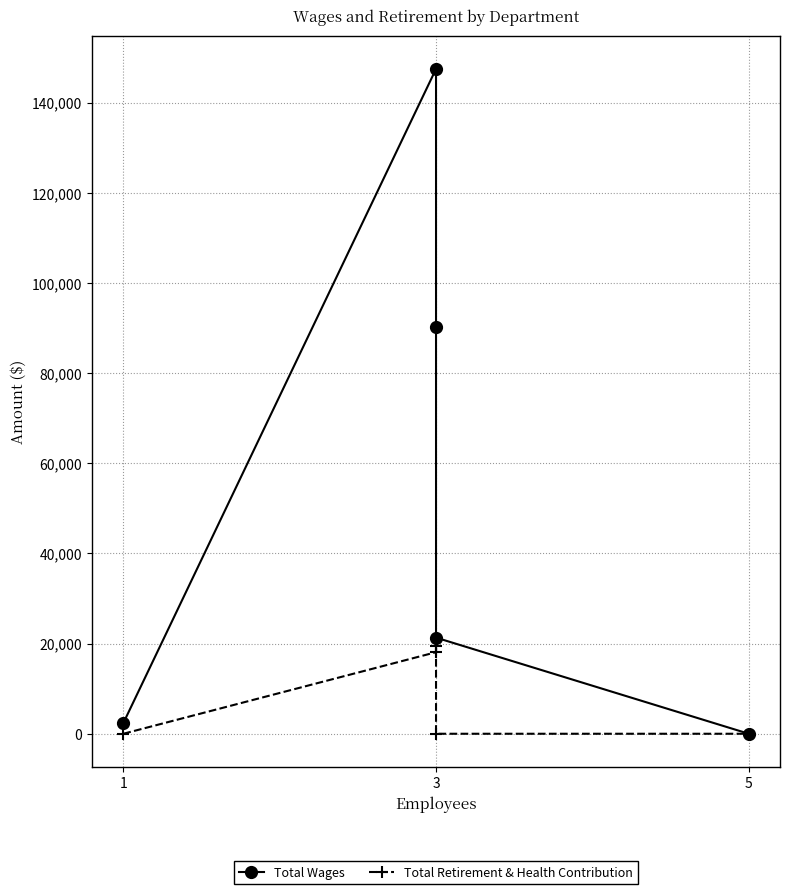

True or false: Total Wages and Total Retirement & Health Contribution cross at least once.

False